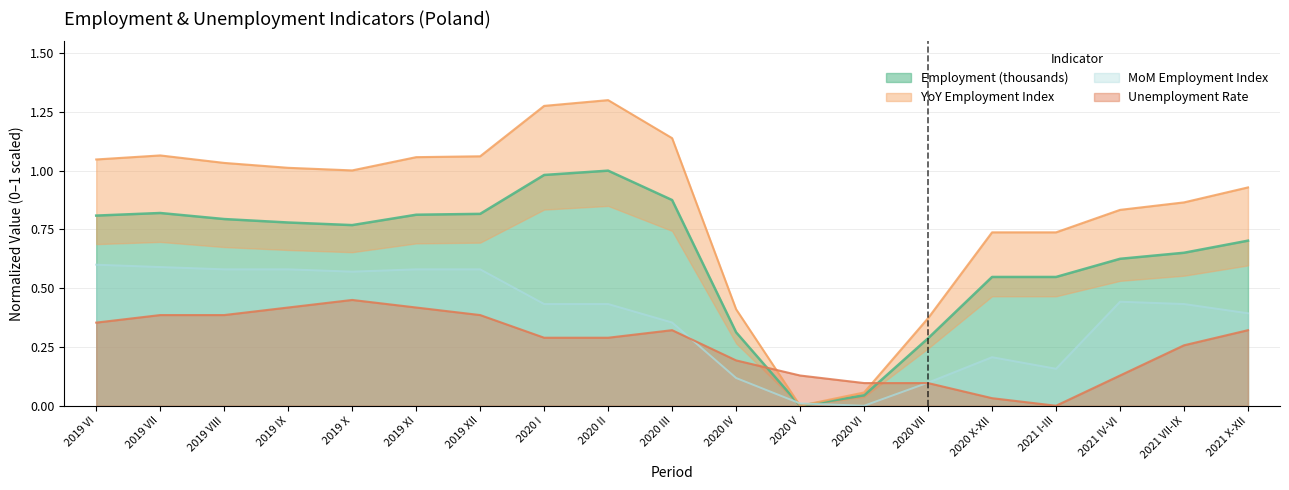

What is the label of the 15th point from the left?

2020 X-XII